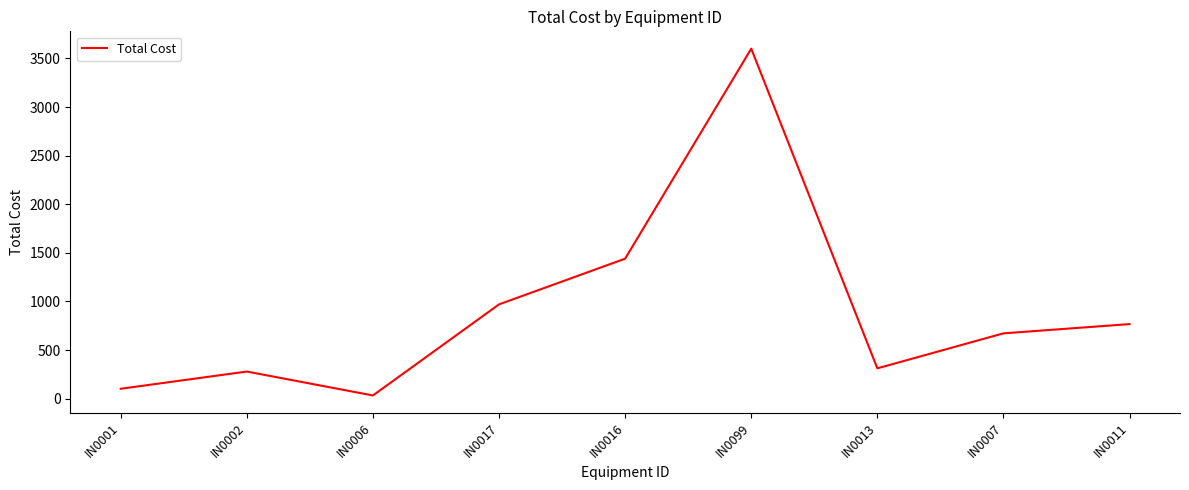

At which category does the data reach its first local peak?

IN0002